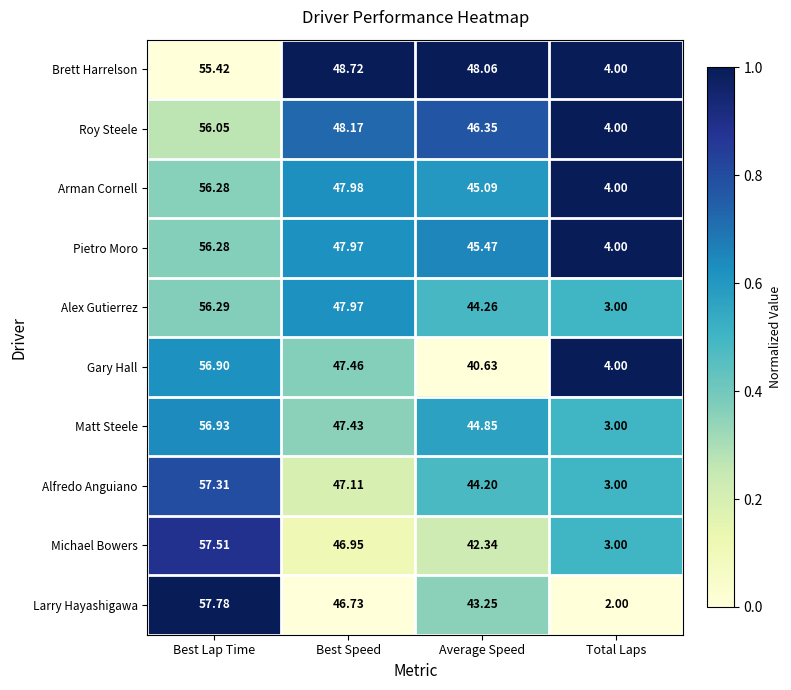

At which label does Michael Bowers reach its peak?

Best Lap Time